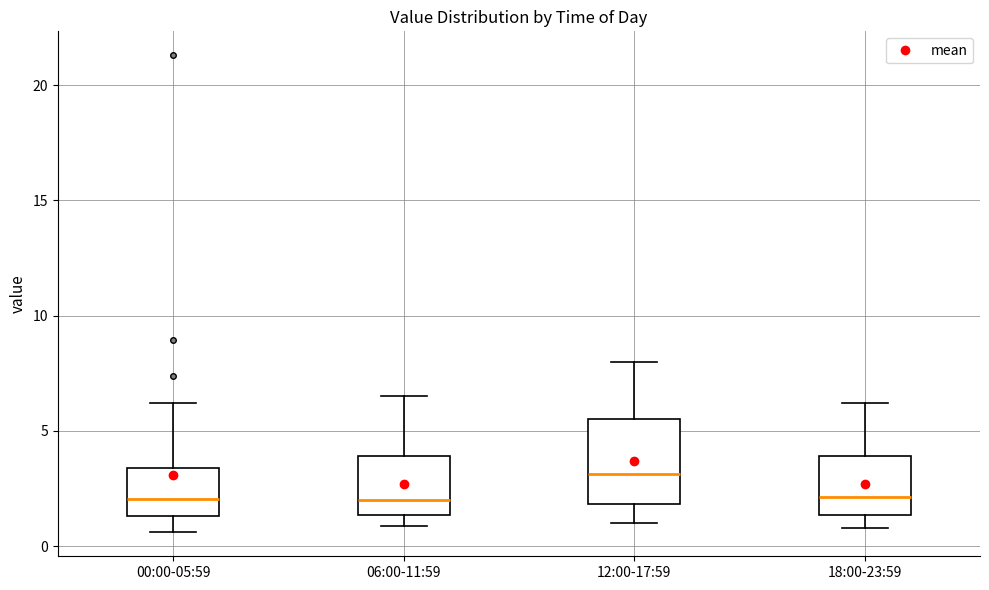

Reading left to right, transcribe this box plot: for each box, give where its median line is, the range the box spans, and where its two whiskers end, as read against the y-axis. The values are not printed on the chart, so give them approximately, as read against the axis.

00:00-05:59: median 2.0, box 1.5 to 3.5, whiskers 0.5 to 6.0
06:00-11:59: median 2.0, box 1.5 to 4.0, whiskers 1.0 to 6.5
12:00-17:59: median 3.0, box 2.0 to 5.5, whiskers 1.0 to 8.0
18:00-23:59: median 2.0, box 1.5 to 4.0, whiskers 1.0 to 6.0